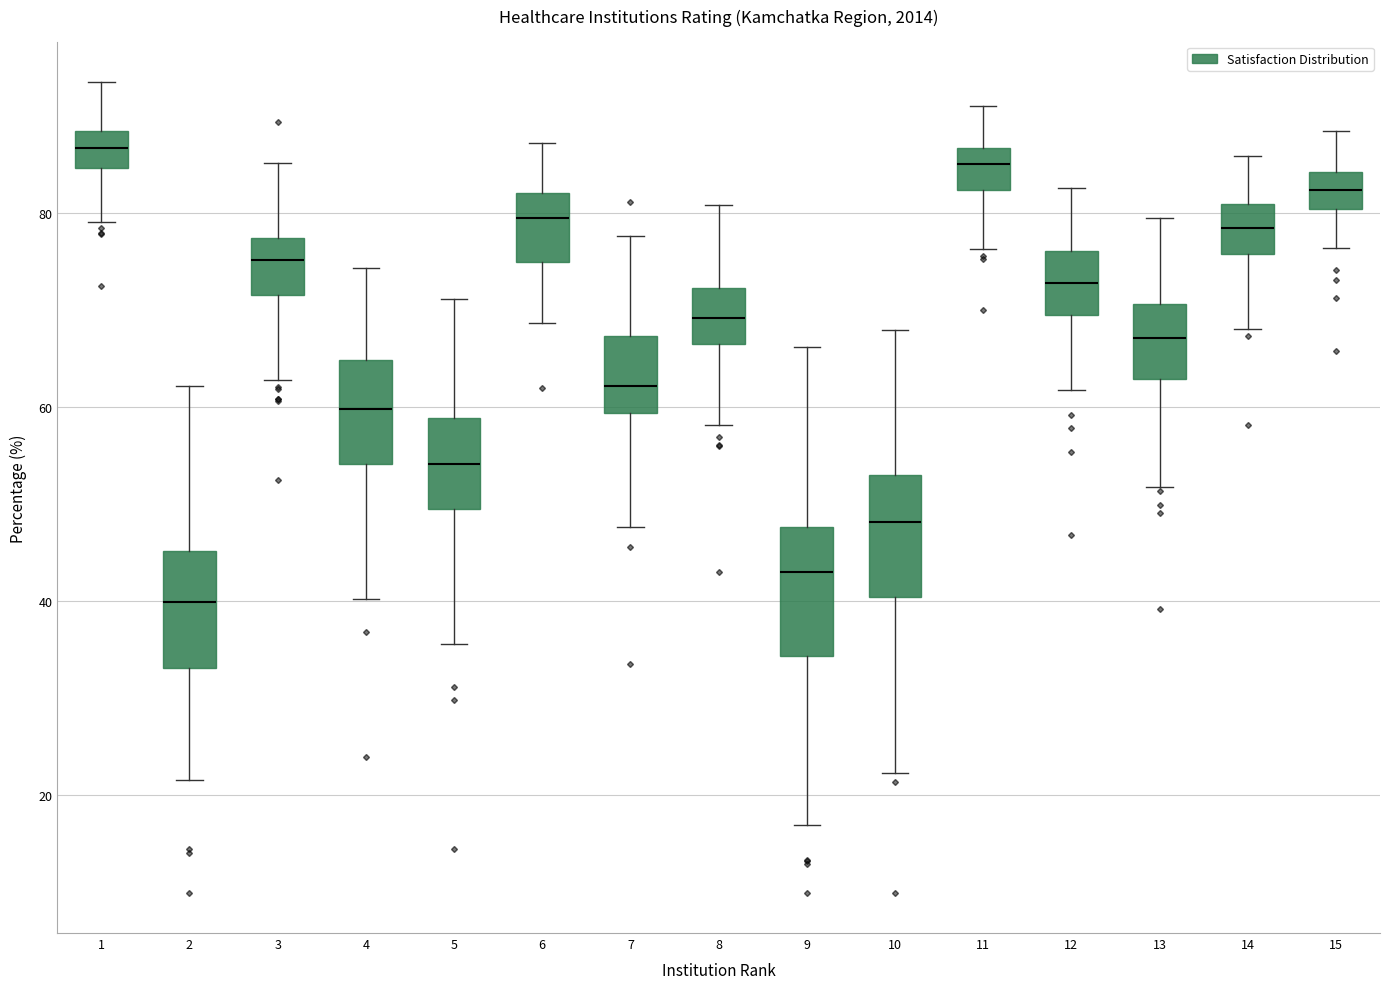

Where is the lower edge of the box at x = 13 on the y-axis? The values are not printed on the chart, so give them approximately, as read against the axis.

62